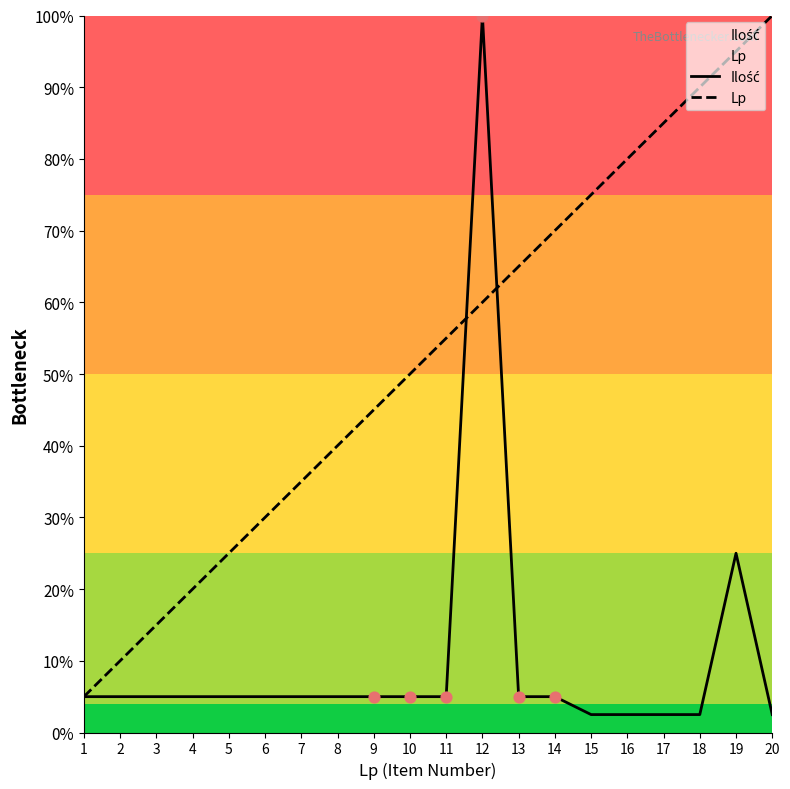

Which series has the largest total across all categories?

Lp